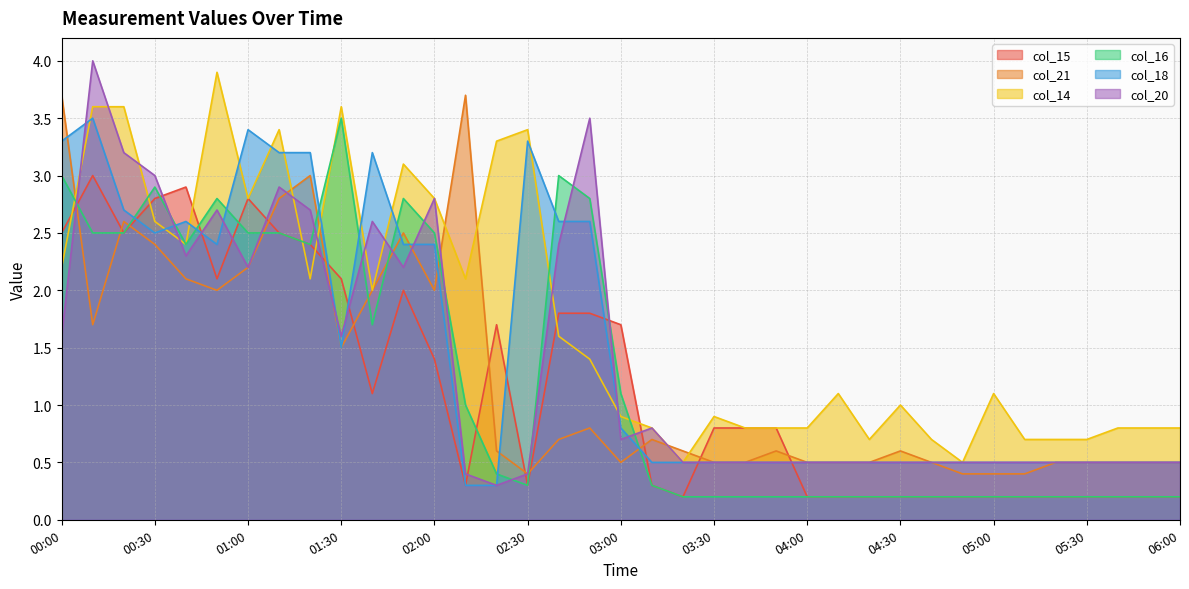

What position from the right is 00:10?

36